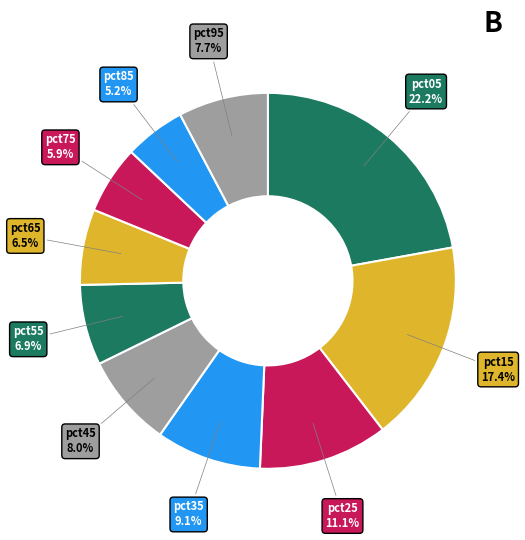

How many slices are in this pie chart?

10